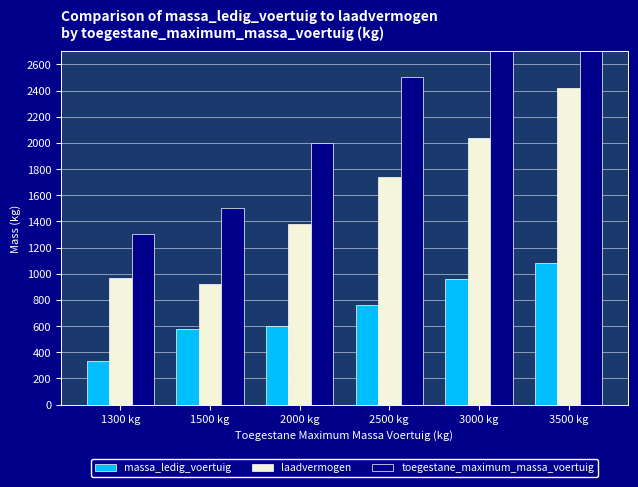

Reading right to left, transcribe all the data shown in this chart.

massa_ledig_voertuig: 3500 kg=1080	3000 kg=960	2500 kg=761	2000 kg=600	1500 kg=580	1300 kg=330
laadvermogen: 3500 kg=2420	3000 kg=2040	2500 kg=1739	2000 kg=1380	1500 kg=920	1300 kg=970
toegestane_maximum_massa_voertuig: 3500 kg=3500	3000 kg=3000	2500 kg=2500	2000 kg=2000	1500 kg=1500	1300 kg=1300